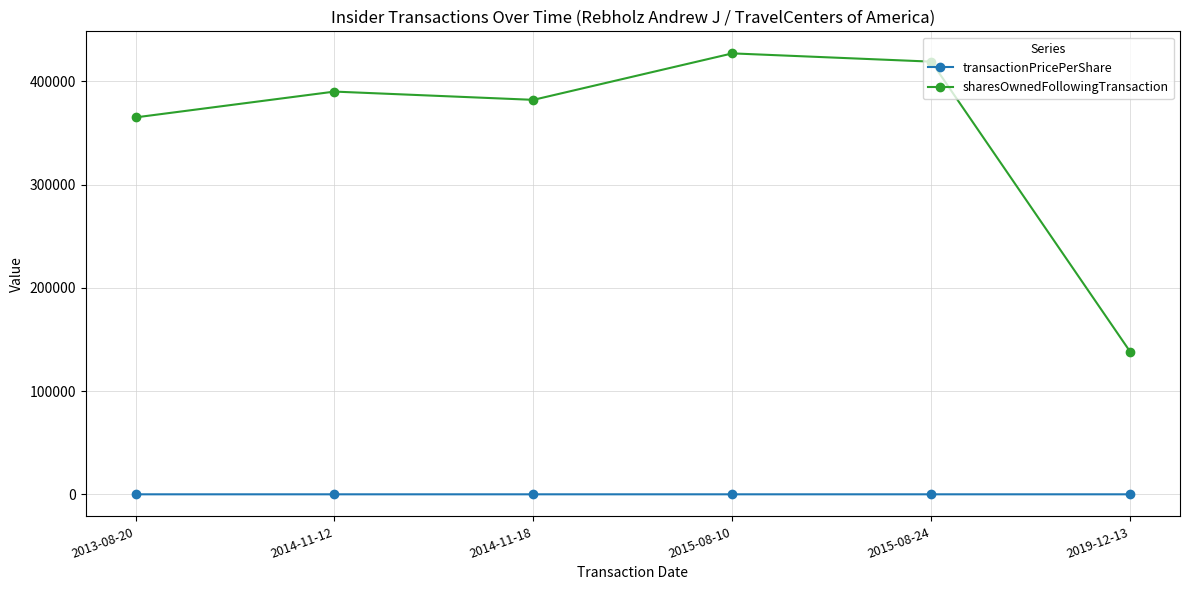

What is the difference between the second highest and second lowest values in the sharesOwnedFollowingTransaction series?

54000.0